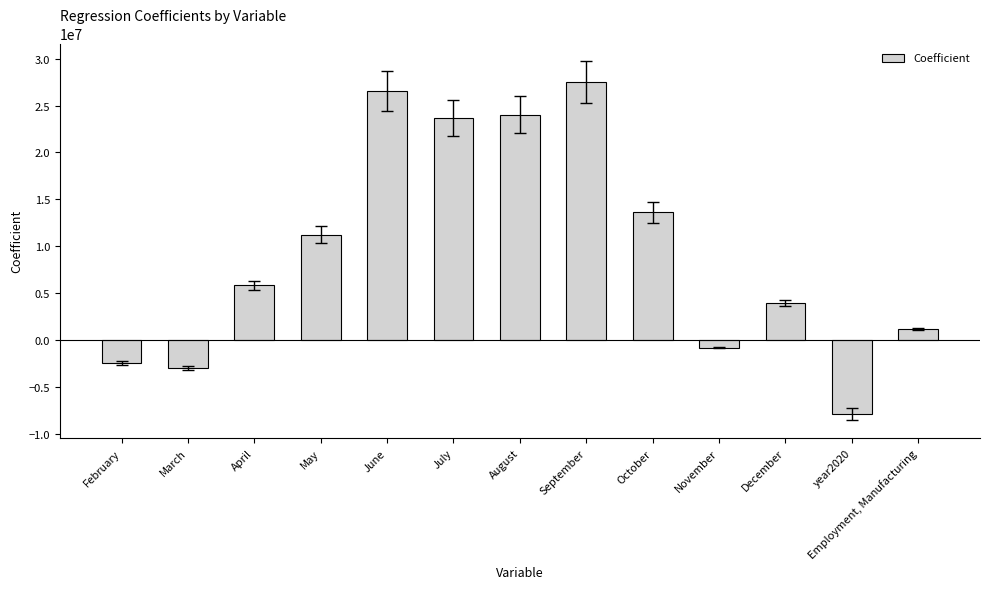

What is the difference between the second highest and minimum values?

34484004.1